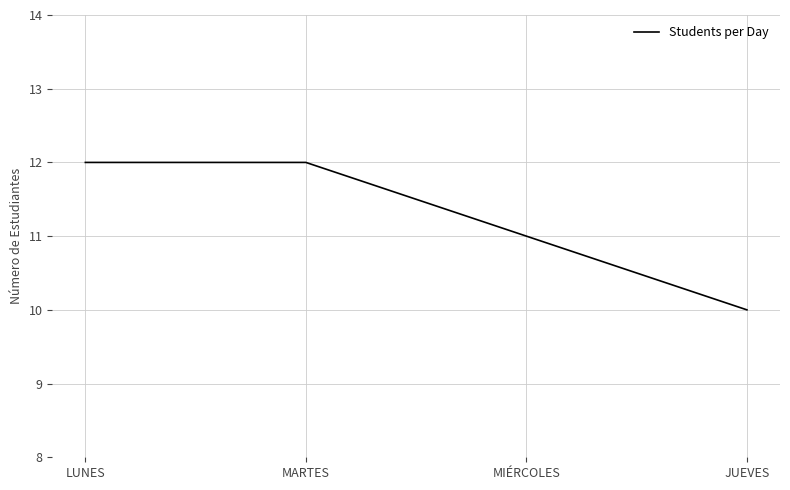

What is the ratio of the value at MIÉRCOLES to the value at LUNES?

0.9